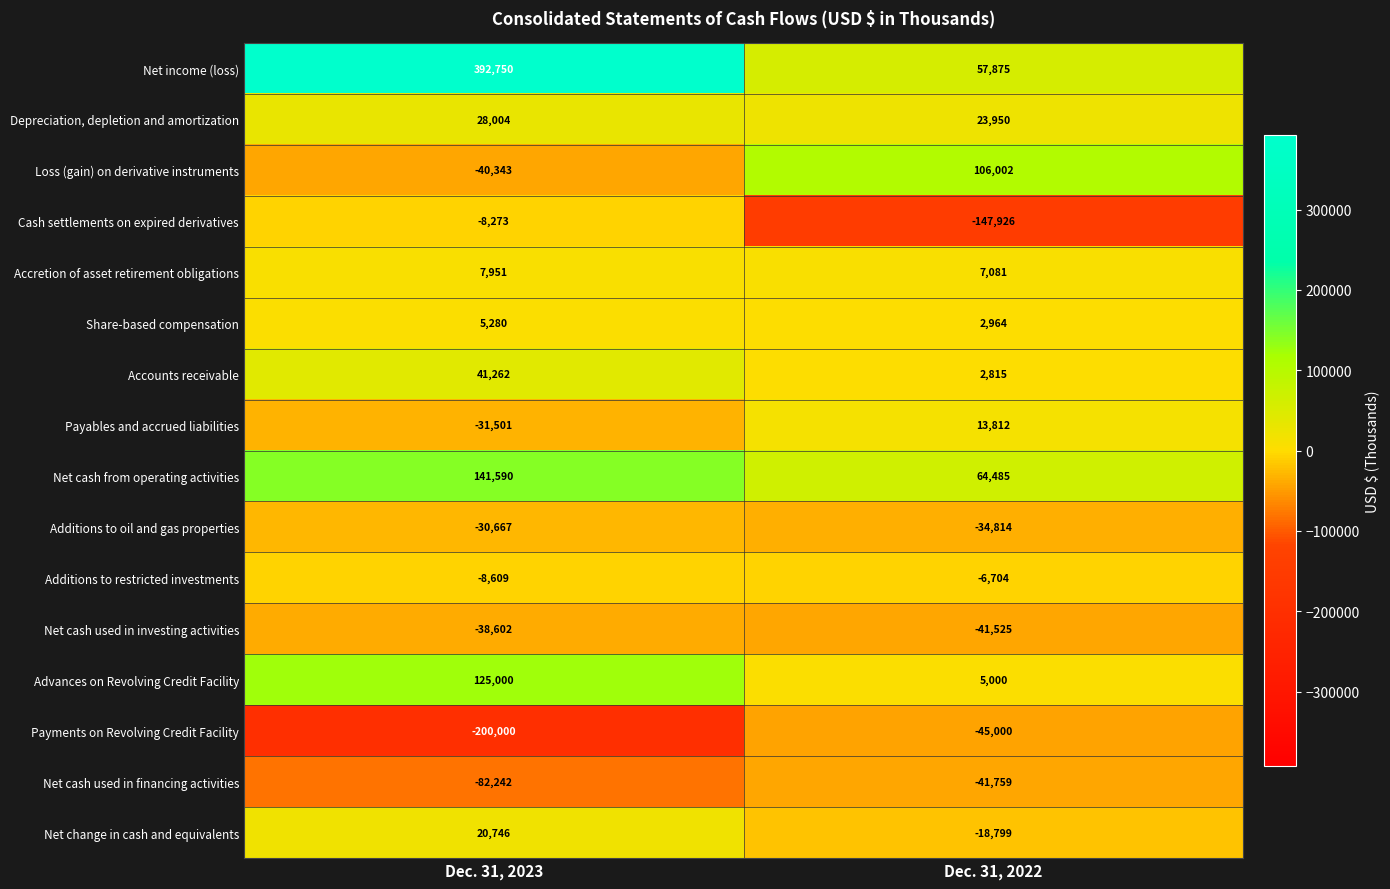

Which series has the widest spread of values?

Net income (loss)